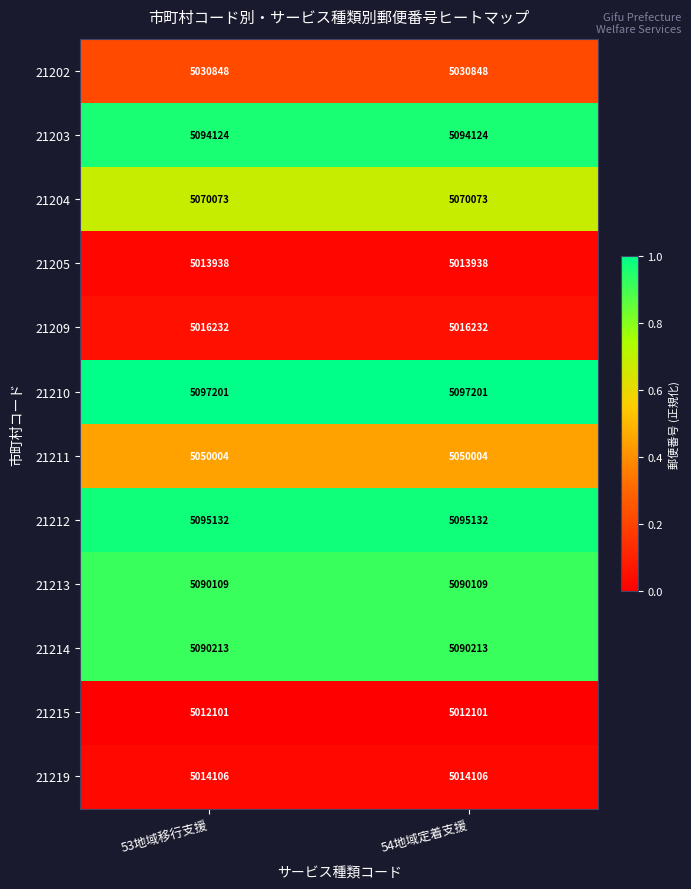

What is the greatest value displayed?

5097201